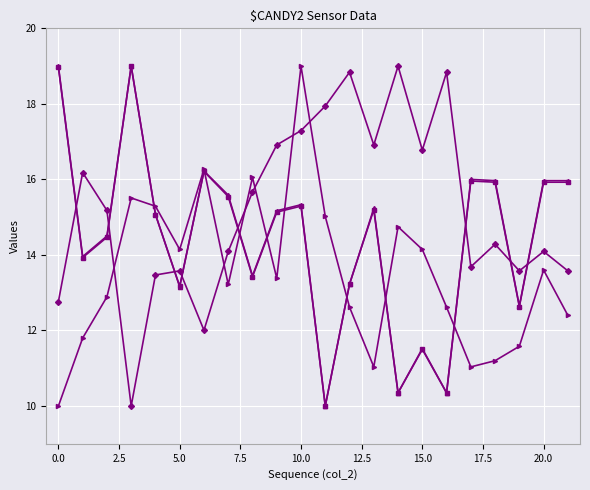

What is the minimum value shown in the chart?

10.0